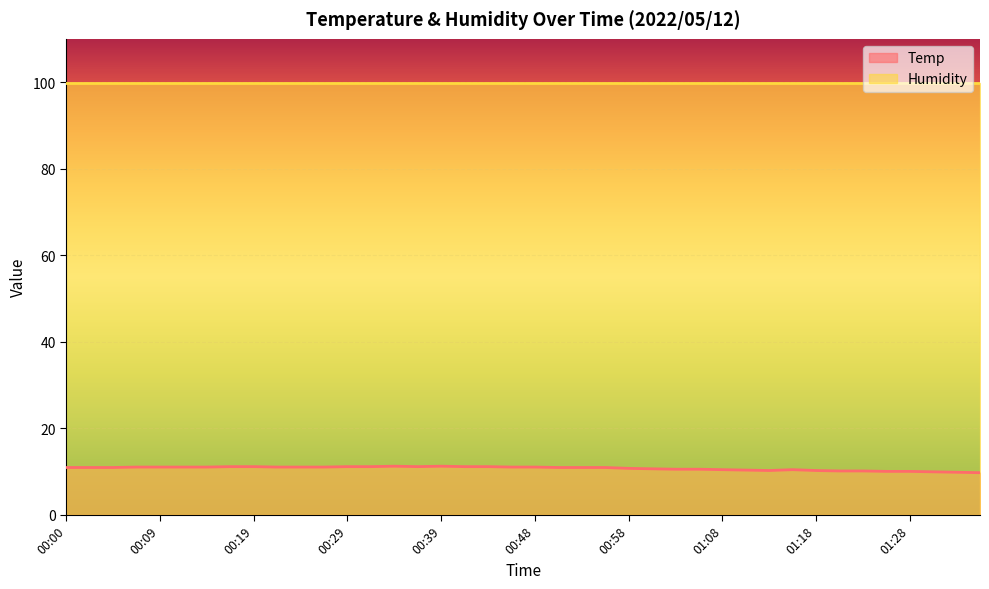

What is the label of the 11th point from the left?

00:24